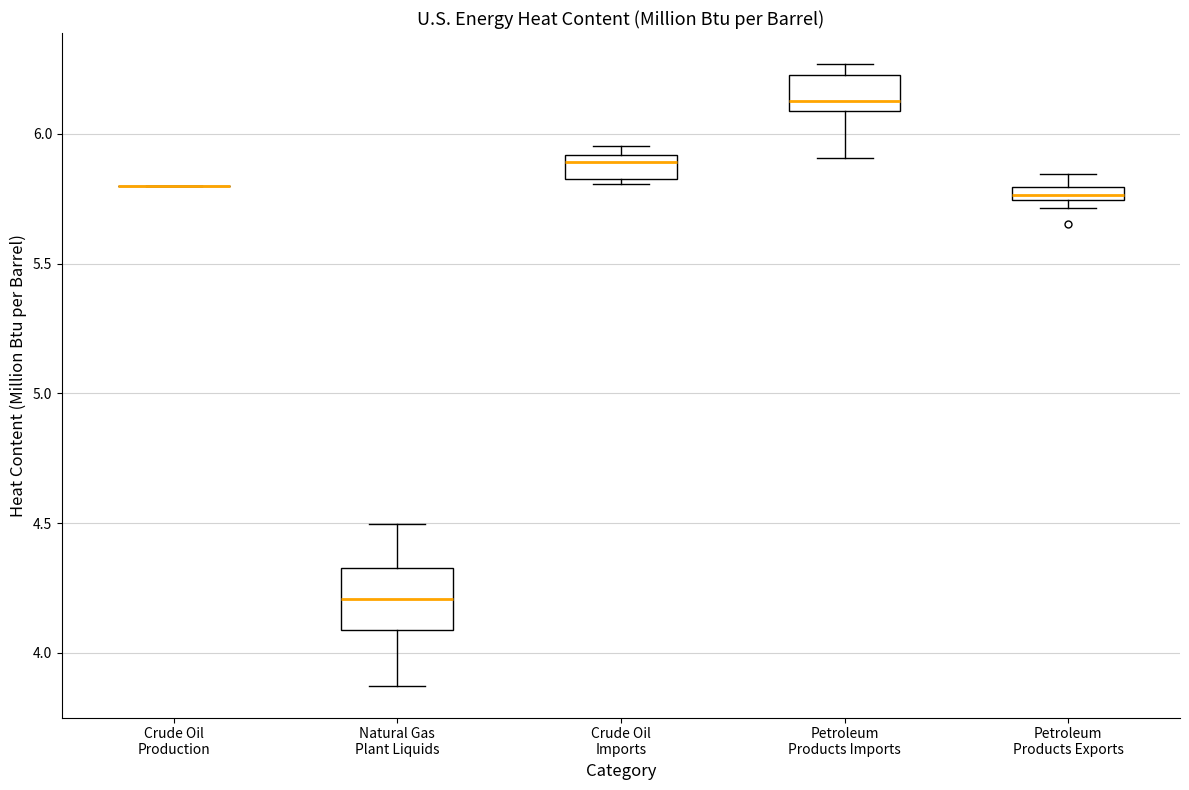

Which box is the tallest, from its lower edge to its upper edge?

Natural Gas Plant Liquids